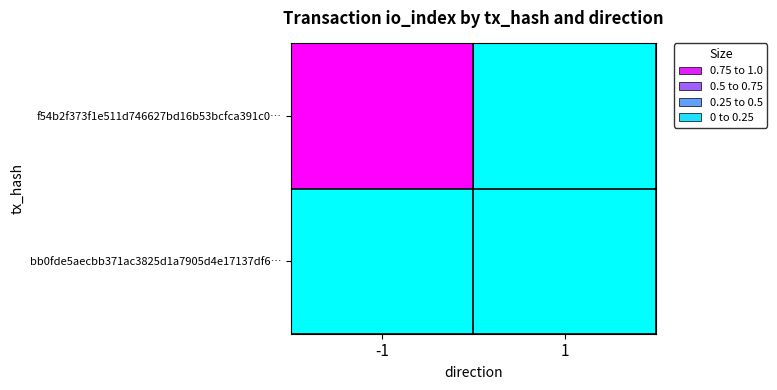

Reading left to right, transcribe all the data shown in this chart.

f54b2f373f1e511d746627bd16b53bcfca391c0…: -1=1	1=0
bb0fde5aecbb371ac3825d1a7905d4e17137df6…: -1=0	1=0